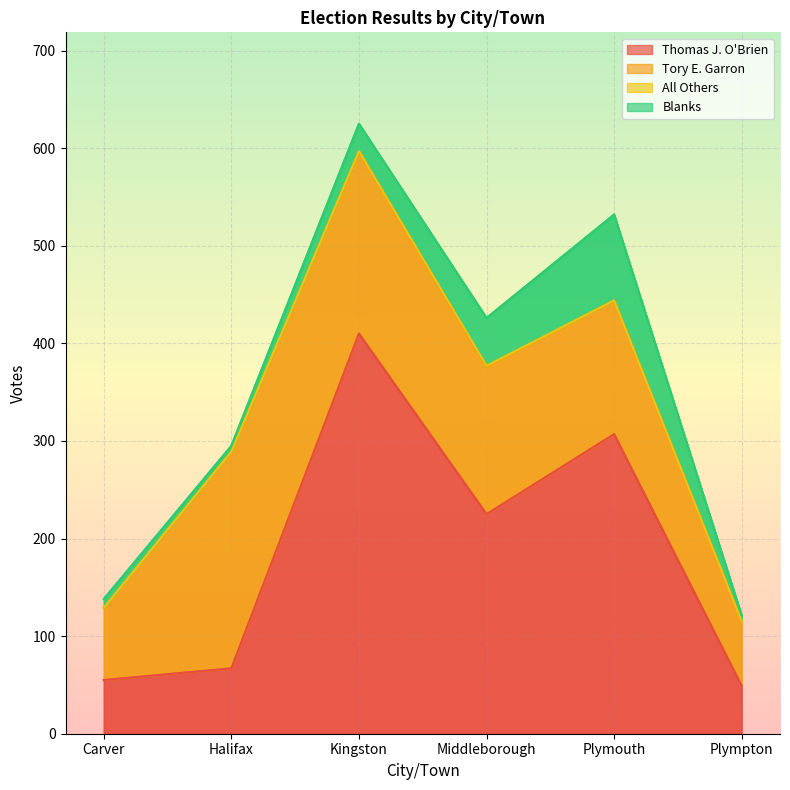

What is the total value across all series at Carver?

138